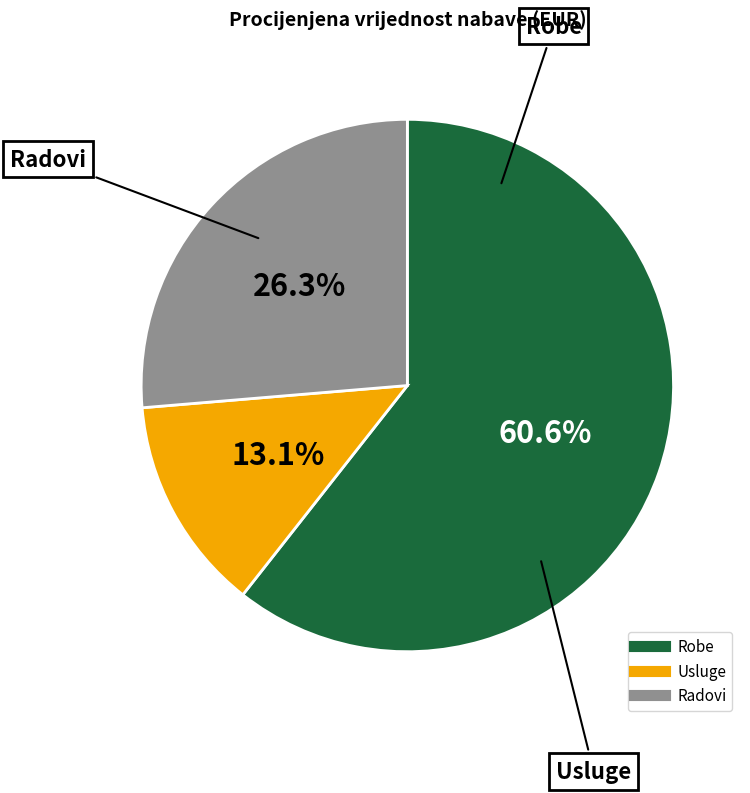

Does any single category account for the majority?

Yes